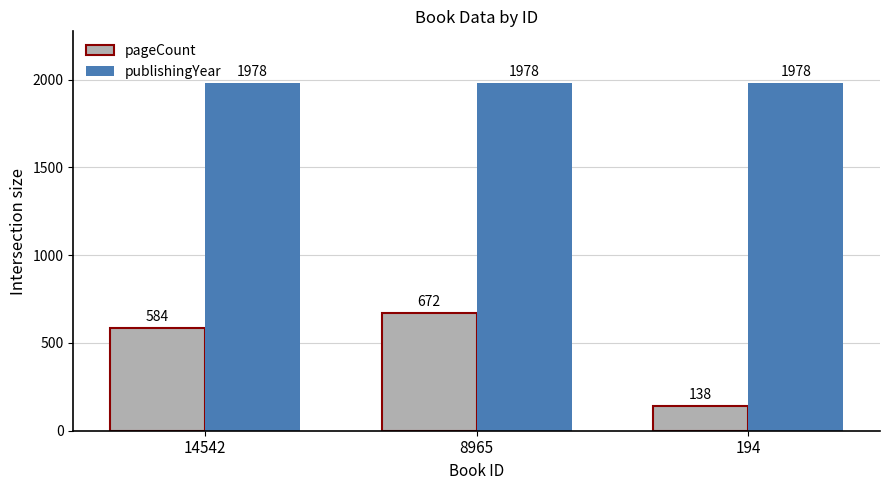

Is the value of pageCount at 8965 greater than the value of publishingYear at 194?

No